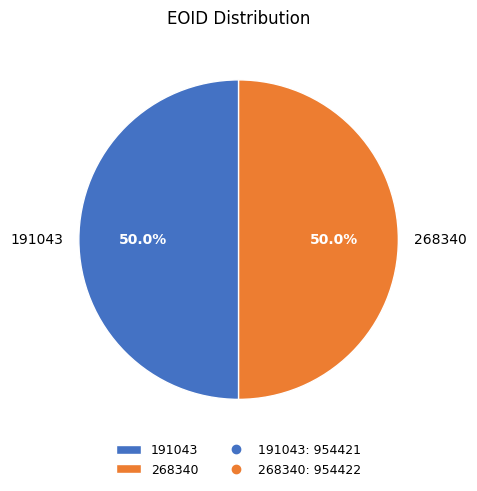

Approximately how many times larger is the value at 191043 compared to 268340?

1.0